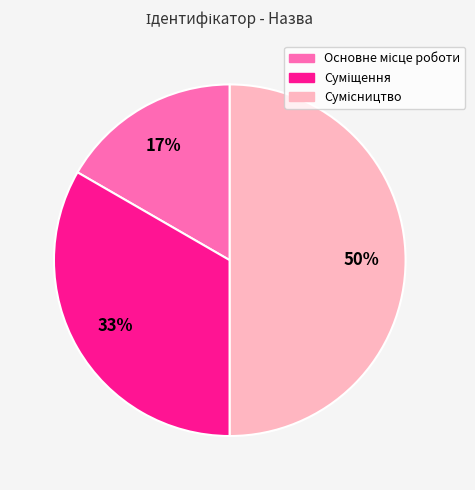

To the nearest percent, what is the average slice percentage?

33%